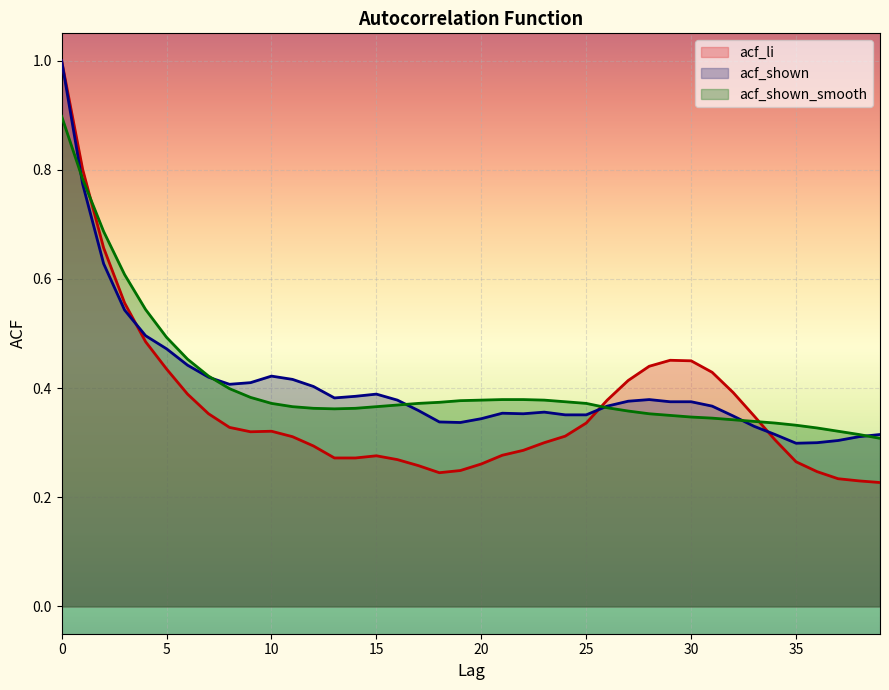

What is the difference between the acf_shown_smooth values at 2 and 28?

0.3